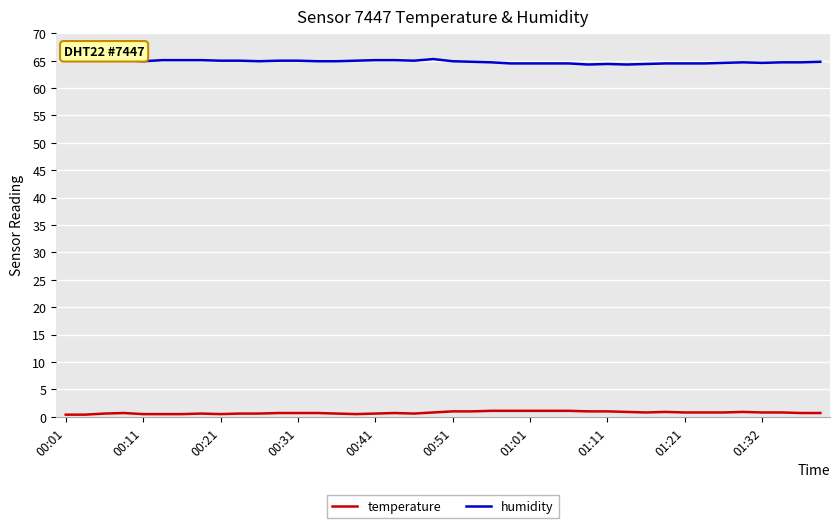

True or false: temperature and humidity intersect in this chart.

False